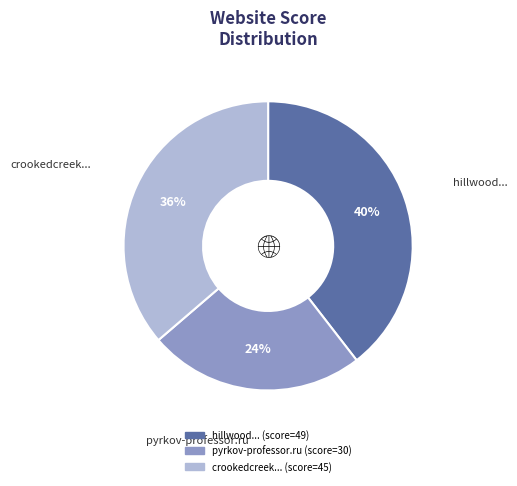

Does any single category account for the majority?

No